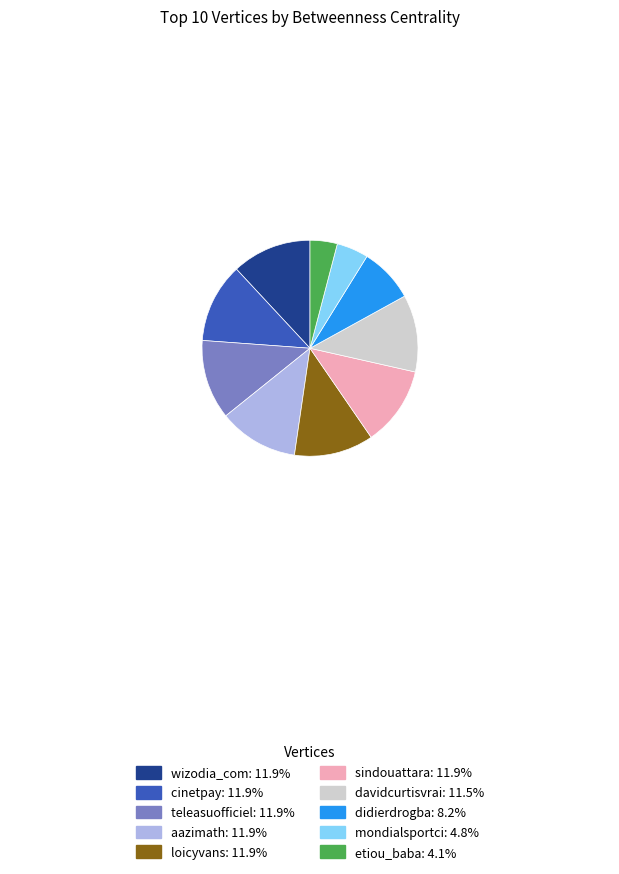

Do mondialsportci: 4.8% and aazimath: 11.9% together represent more than half of the pie?

No